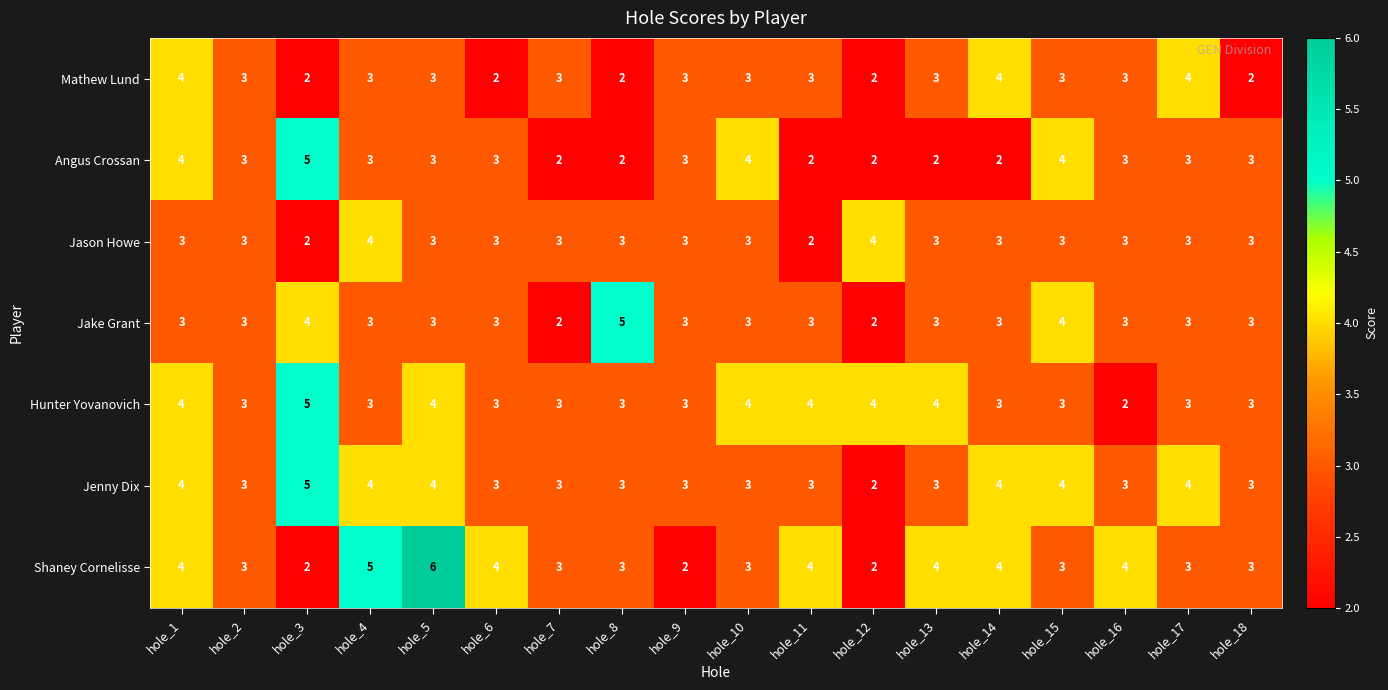

Count the Jason Howe values in the range 3 to 4.

16